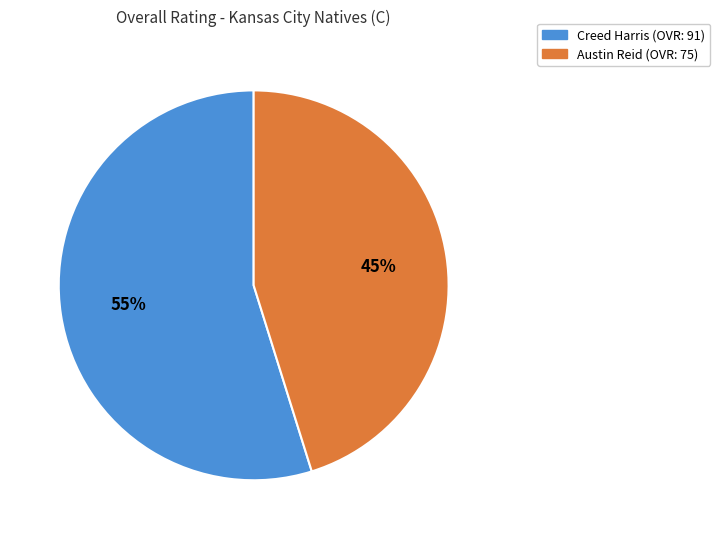

What is the ratio of the value at Creed Harris to the value at Austin Reid?

1.2